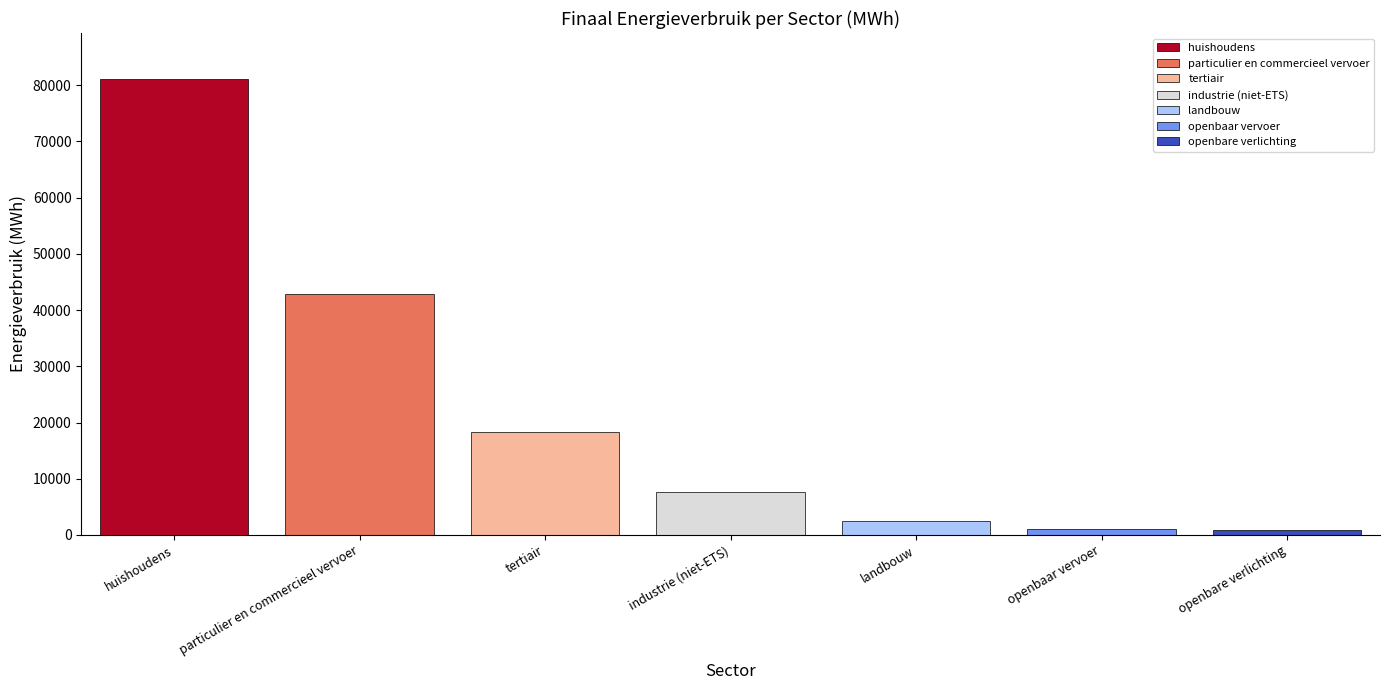

Which series has the widest spread of values?

huishoudens